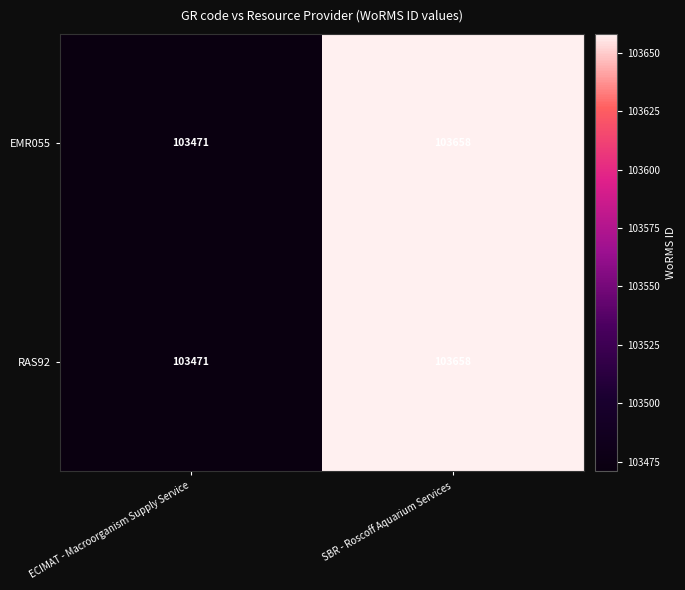

Which category has the highest value across all series?

SBR - Roscoff Aquarium Services